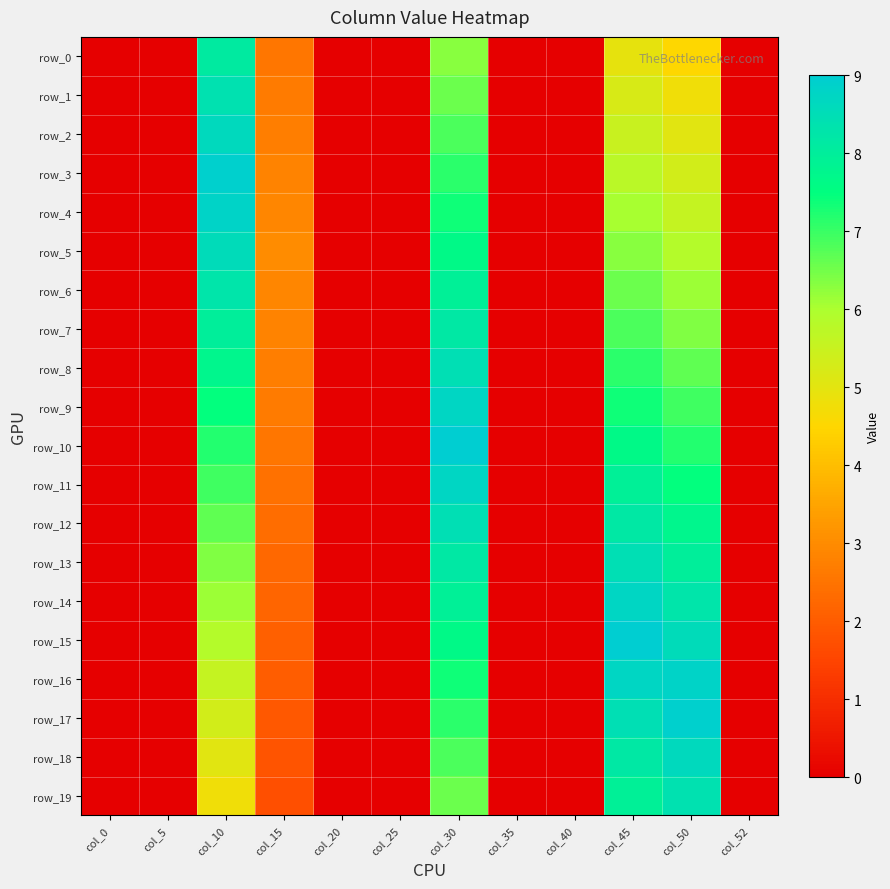

The value of row_14 at col_15 is 3.1. True or false?

False